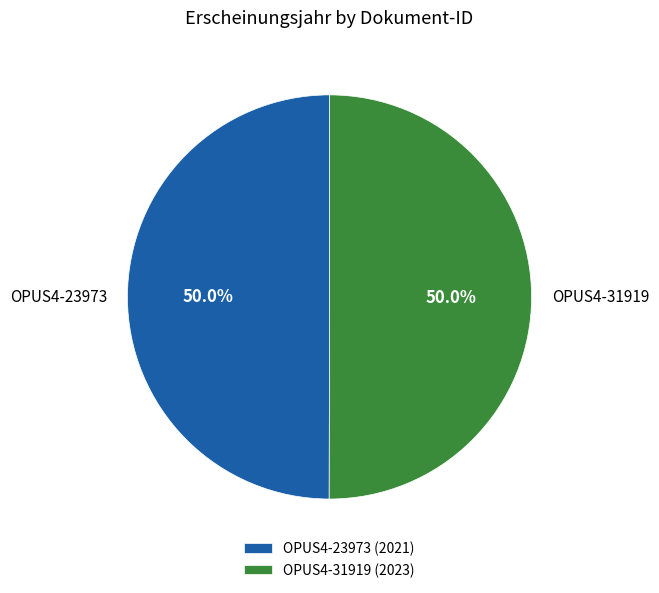

What is the ratio of the value at OPUS4-31919 to the value at OPUS4-23973?

1.0